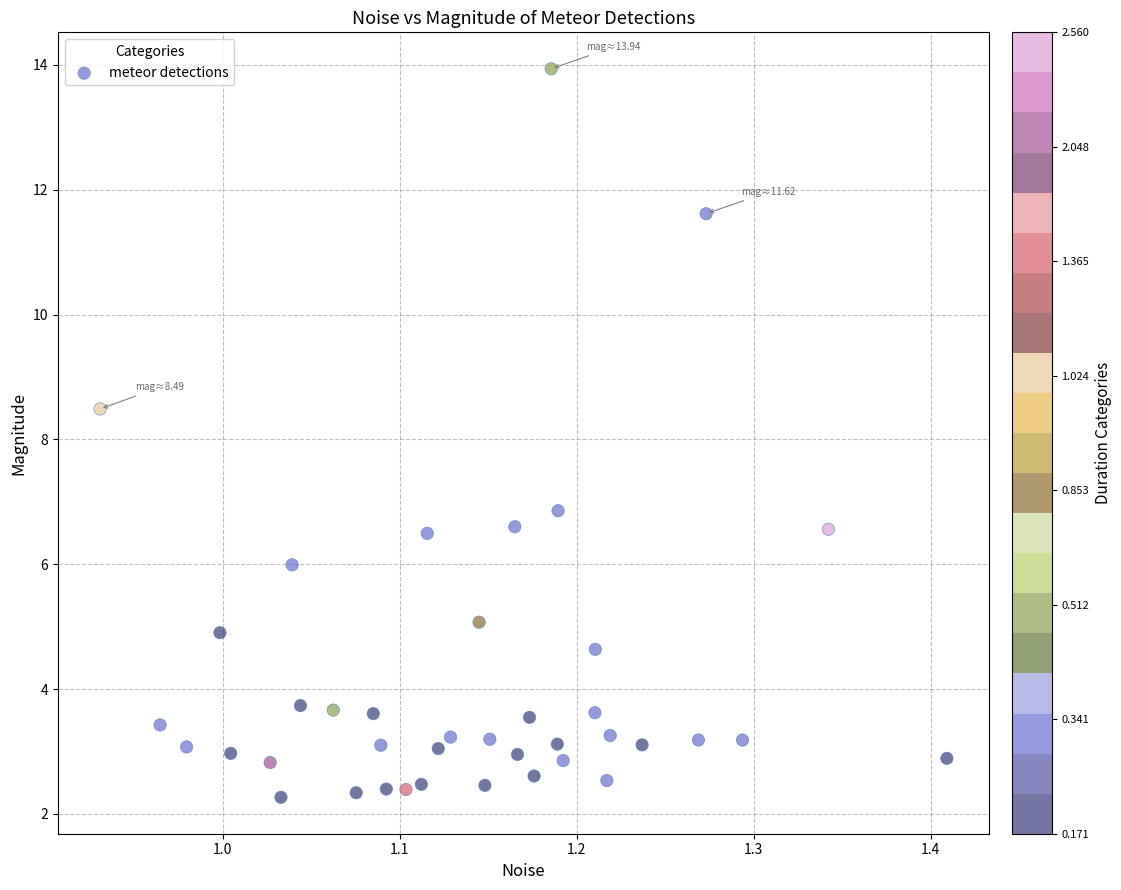

What Y value in the scatter plot is closest to 8?

8.5